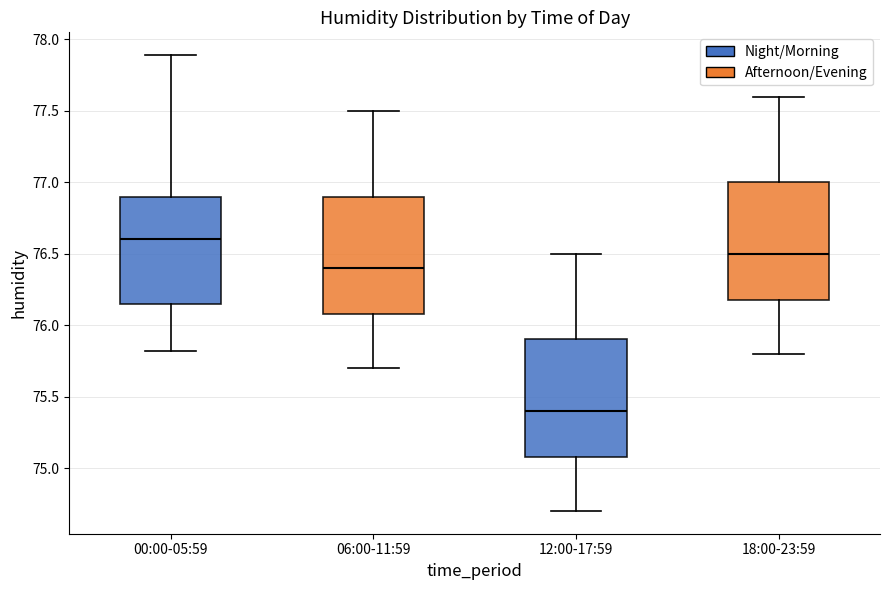

Where does the lower whisker of the box for 12:00-17:59 end on the y-axis? The values are not printed on the chart, so give them approximately, as read against the axis.

74.70